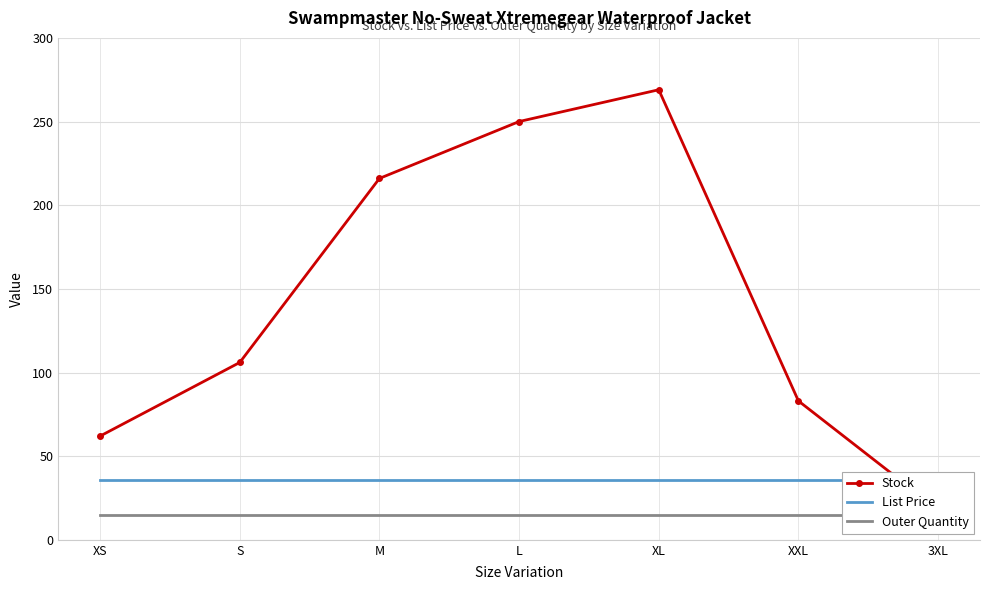

What is the approximate value of Outer Quantity at M?

15.0